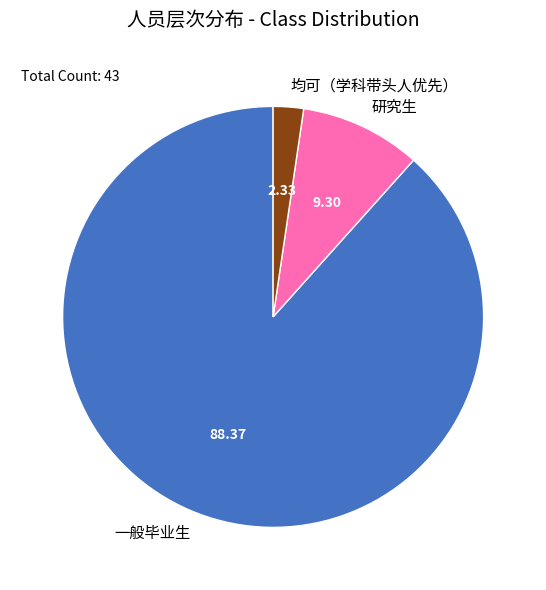

Which has a higher value, 研究生 or 均可（学科带头人优先）?

研究生